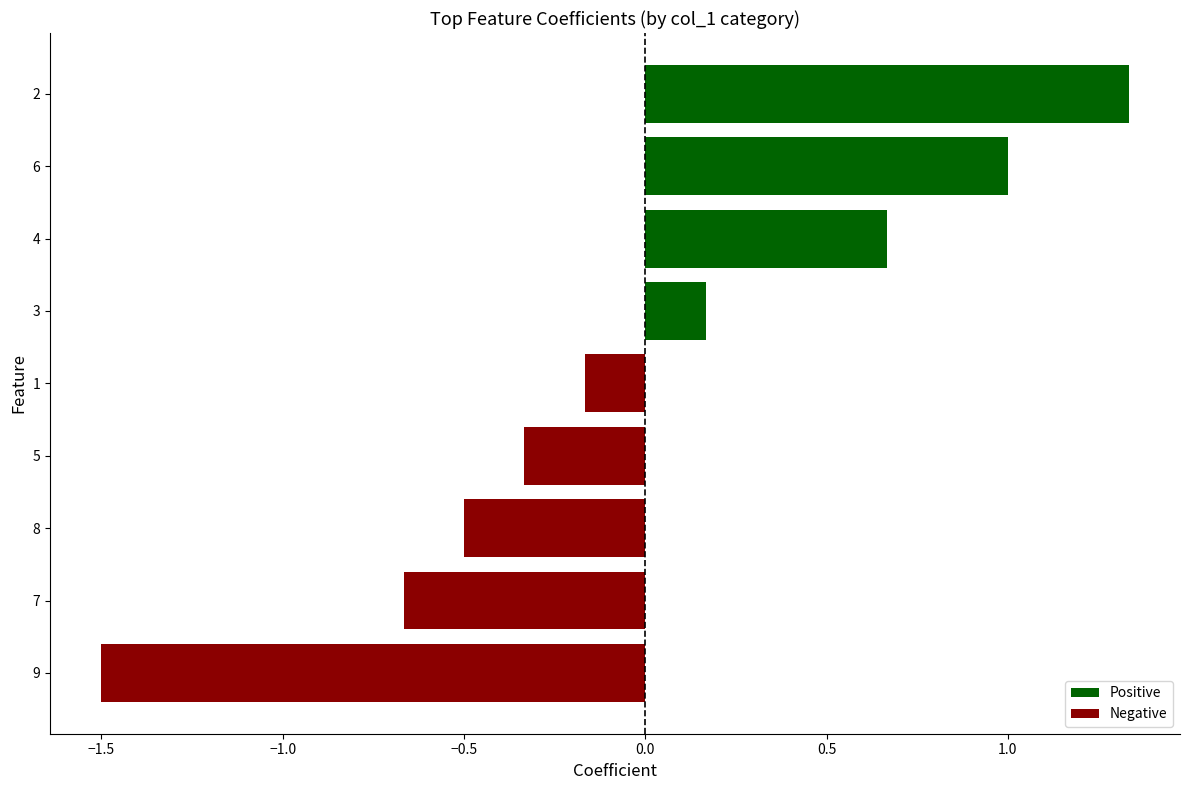

List the labels in order of value, largest first.

2, 6, 4, 3, 1, 5, 8, 7, 9